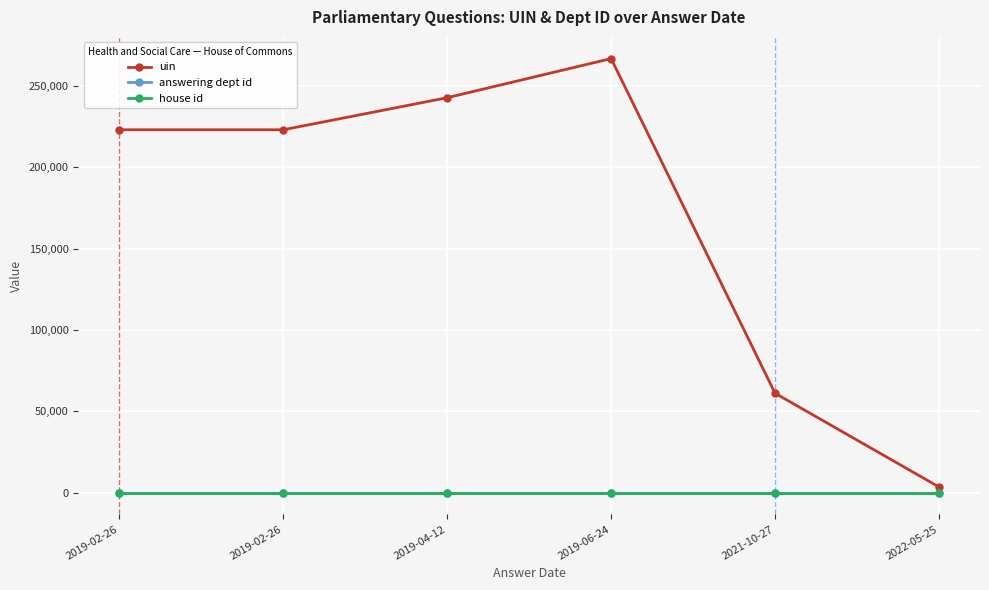

How many distinct data groups are displayed?

3